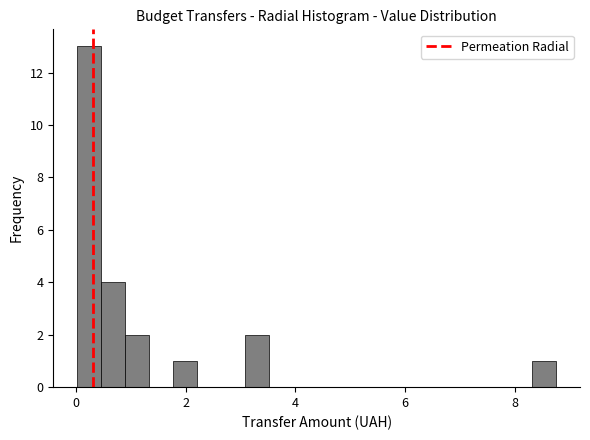

Around what value on the x-axis is the tallest bar? Give the approximate position of its centre, as read against the axis.

0.2